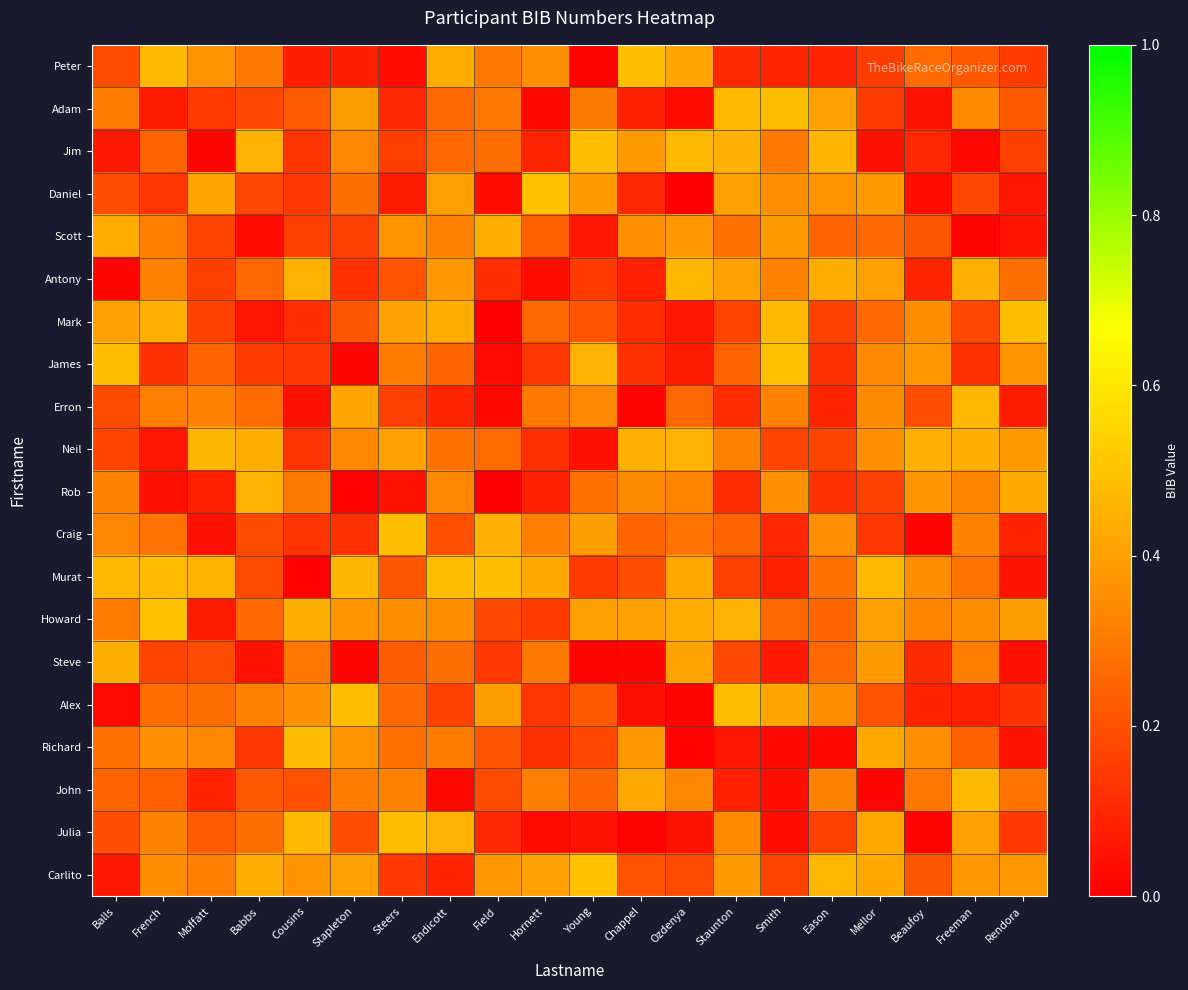

Which has a higher value, Freeman or Moffatt?

Moffatt